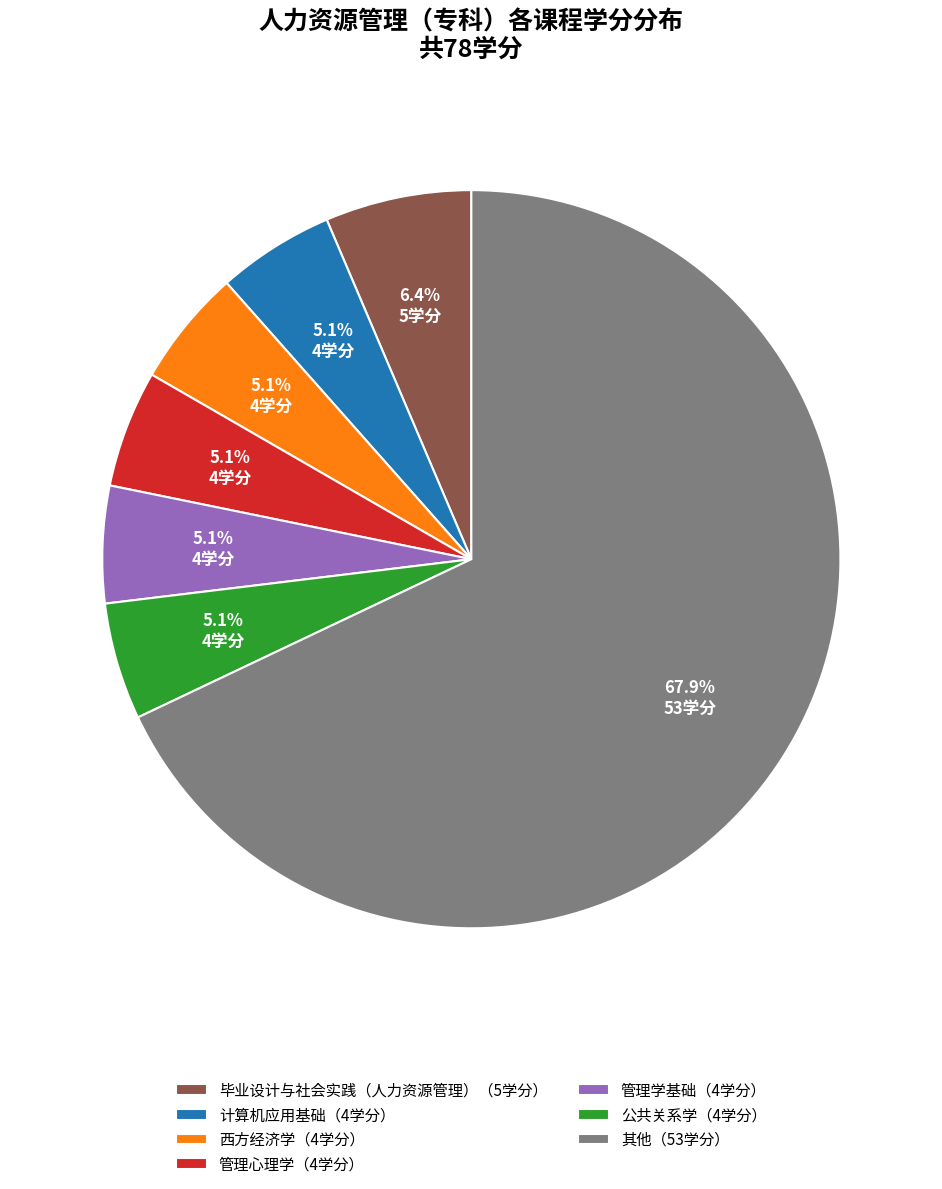

Does 其他（53学分） account for over 50% of the chart?

Yes